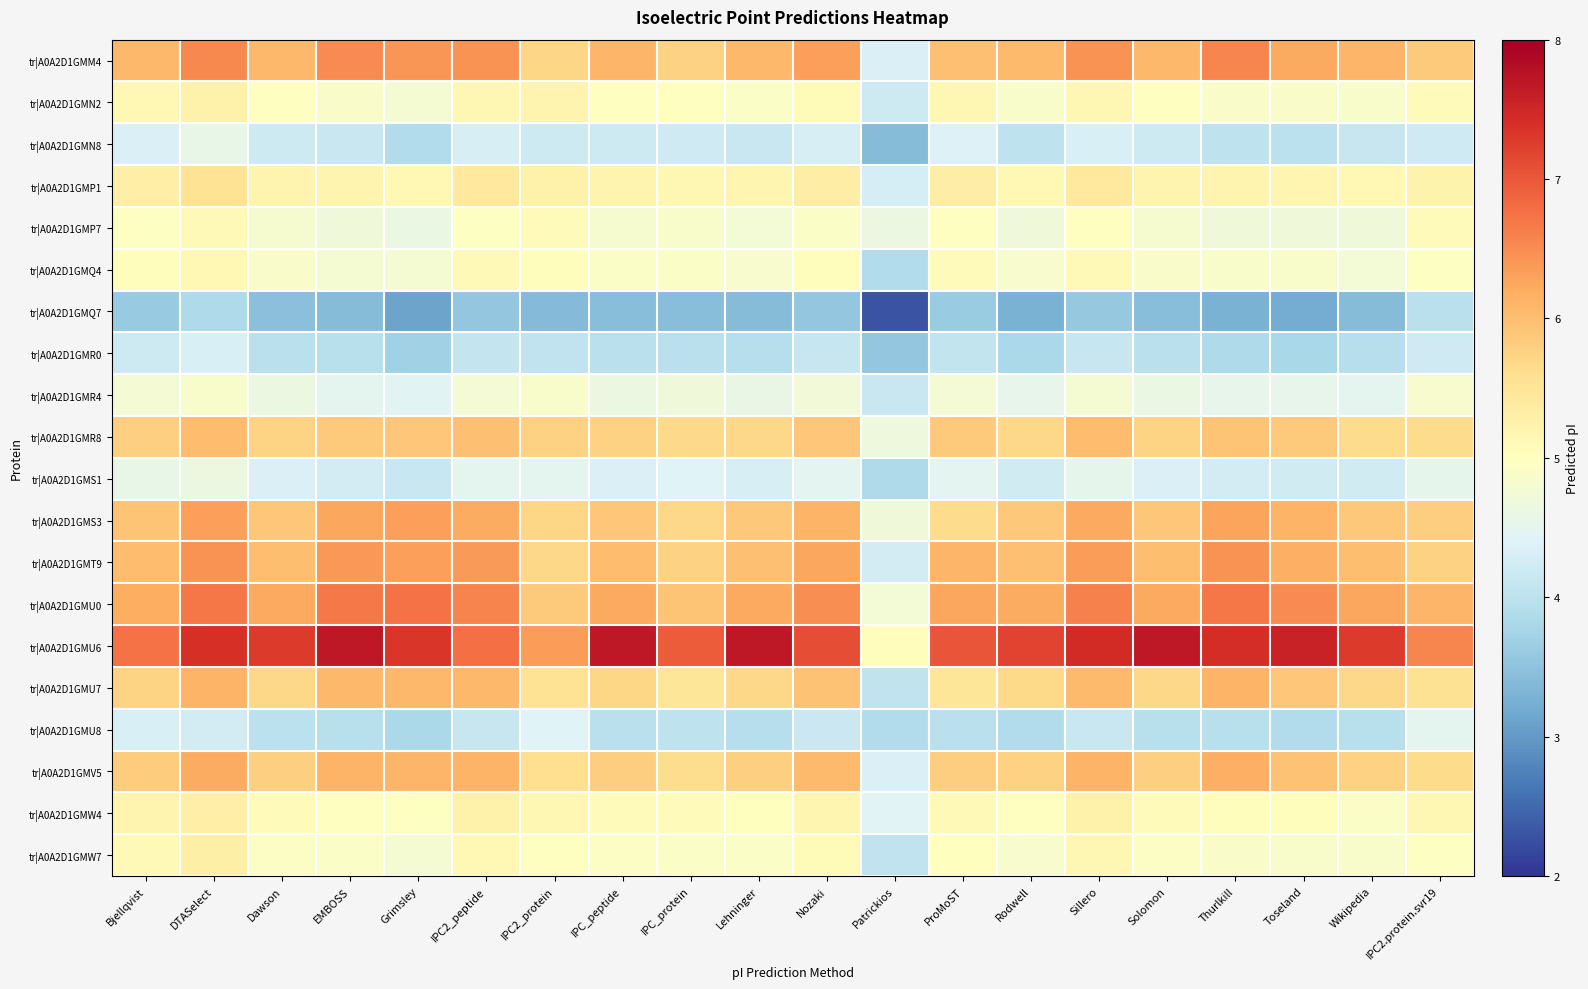

Reading left to right, extract all data points from this chart.

tr|A0A2D1GMM4: Bjellqvist=6.1	DTASelect=6.5	Dawson=6.1	EMBOSS=6.5	Grimsley=6.4	IPC2_peptide=6.4	IPC2_protein=5.7	IPC_peptide=6.1	IPC_protein=5.8	Lehninger=6.1	Nozaki=6.3	Patrickios=4.4	ProMoST=6.0	Rodwell=6.0	Sillero=6.4	Solomon=6.1	Thurlkill=6.5	Toseland=6.2	Wikipedia=6.1	IPC2.protein.svr19=5.8
tr|A0A2D1GMN2: Bjellqvist=5.1	DTASelect=5.3	Dawson=5.0	EMBOSS=4.9	Grimsley=4.8	IPC2_peptide=5.1	IPC2_protein=5.2	IPC_peptide=5.0	IPC_protein=5.0	Lehninger=4.9	Nozaki=5.1	Patrickios=4.2	ProMoST=5.1	Rodwell=4.9	Sillero=5.2	Solomon=5.0	Thurlkill=4.9	Toseland=4.9	Wikipedia=4.9	IPC2.protein.svr19=5.1
tr|A0A2D1GMN8: Bjellqvist=4.4	DTASelect=4.6	Dawson=4.2	EMBOSS=4.1	Grimsley=3.9	IPC2_peptide=4.3	IPC2_protein=4.2	IPC_peptide=4.2	IPC_protein=4.2	Lehninger=4.2	Nozaki=4.3	Patrickios=3.4	ProMoST=4.4	Rodwell=4.0	Sillero=4.3	Solomon=4.2	Thurlkill=4.0	Toseland=4.0	Wikipedia=4.1	IPC2.protein.svr19=4.2
tr|A0A2D1GMP1: Bjellqvist=5.3	DTASelect=5.5	Dawson=5.2	EMBOSS=5.2	Grimsley=5.1	IPC2_peptide=5.4	IPC2_protein=5.3	IPC_peptide=5.2	IPC_protein=5.2	Lehninger=5.2	Nozaki=5.3	Patrickios=4.3	ProMoST=5.3	Rodwell=5.1	Sillero=5.4	Solomon=5.2	Thurlkill=5.2	Toseland=5.2	Wikipedia=5.1	IPC2.protein.svr19=5.2
tr|A0A2D1GMP7: Bjellqvist=5.0	DTASelect=5.1	Dawson=4.8	EMBOSS=4.7	Grimsley=4.6	IPC2_peptide=5.0	IPC2_protein=5.1	IPC_peptide=4.8	IPC_protein=4.9	Lehninger=4.8	Nozaki=4.9	Patrickios=4.6	ProMoST=5.0	Rodwell=4.7	Sillero=5.0	Solomon=4.8	Thurlkill=4.7	Toseland=4.7	Wikipedia=4.7	IPC2.protein.svr19=5.1
tr|A0A2D1GMQ4: Bjellqvist=5.0	DTASelect=5.1	Dawson=4.9	EMBOSS=4.8	Grimsley=4.8	IPC2_peptide=5.1	IPC2_protein=5.0	IPC_peptide=4.9	IPC_protein=4.9	Lehninger=4.9	Nozaki=5.0	Patrickios=3.9	ProMoST=5.1	Rodwell=4.8	Sillero=5.1	Solomon=4.9	Thurlkill=4.9	Toseland=4.9	Wikipedia=4.7	IPC2.protein.svr19=5.0
tr|A0A2D1GMQ7: Bjellqvist=3.6	DTASelect=3.8	Dawson=3.5	EMBOSS=3.4	Grimsley=3.1	IPC2_peptide=3.6	IPC2_protein=3.4	IPC_peptide=3.4	IPC_protein=3.5	Lehninger=3.4	Nozaki=3.6	Patrickios=2.3	ProMoST=3.6	Rodwell=3.3	Sillero=3.6	Solomon=3.5	Thurlkill=3.3	Toseland=3.2	Wikipedia=3.4	IPC2.protein.svr19=4.0
tr|A0A2D1GMR0: Bjellqvist=4.2	DTASelect=4.3	Dawson=4.0	EMBOSS=3.9	Grimsley=3.7	IPC2_peptide=4.1	IPC2_protein=4.0	IPC_peptide=4.0	IPC_protein=4.0	Lehninger=3.9	Nozaki=4.1	Patrickios=3.6	ProMoST=4.1	Rodwell=3.8	Sillero=4.1	Solomon=4.0	Thurlkill=3.8	Toseland=3.8	Wikipedia=3.9	IPC2.protein.svr19=4.2
tr|A0A2D1GMR4: Bjellqvist=4.8	DTASelect=4.9	Dawson=4.6	EMBOSS=4.5	Grimsley=4.4	IPC2_peptide=4.8	IPC2_protein=4.9	IPC_peptide=4.6	IPC_protein=4.7	Lehninger=4.6	Nozaki=4.7	Patrickios=4.2	ProMoST=4.8	Rodwell=4.5	Sillero=4.8	Solomon=4.6	Thurlkill=4.5	Toseland=4.5	Wikipedia=4.5	IPC2.protein.svr19=4.8
tr|A0A2D1GMR8: Bjellqvist=5.8	DTASelect=6.0	Dawson=5.7	EMBOSS=5.9	Grimsley=5.9	IPC2_peptide=6.0	IPC2_protein=5.8	IPC_peptide=5.8	IPC_protein=5.7	Lehninger=5.7	Nozaki=5.9	Patrickios=4.7	ProMoST=5.9	Rodwell=5.7	Sillero=6.0	Solomon=5.7	Thurlkill=5.9	Toseland=5.9	Wikipedia=5.6	IPC2.protein.svr19=5.7
tr|A0A2D1GMS1: Bjellqvist=4.6	DTASelect=4.6	Dawson=4.4	EMBOSS=4.3	Grimsley=4.1	IPC2_peptide=4.5	IPC2_protein=4.5	IPC_peptide=4.4	IPC_protein=4.4	Lehninger=4.3	Nozaki=4.5	Patrickios=3.8	ProMoST=4.5	Rodwell=4.2	Sillero=4.5	Solomon=4.4	Thurlkill=4.3	Toseland=4.2	Wikipedia=4.2	IPC2.protein.svr19=4.5
tr|A0A2D1GMS3: Bjellqvist=5.9	DTASelect=6.3	Dawson=5.9	EMBOSS=6.3	Grimsley=6.3	IPC2_peptide=6.2	IPC2_protein=5.7	IPC_peptide=5.9	IPC_protein=5.7	Lehninger=5.9	Nozaki=6.1	Patrickios=4.7	ProMoST=5.6	Rodwell=5.9	Sillero=6.2	Solomon=5.9	Thurlkill=6.3	Toseland=6.1	Wikipedia=5.9	IPC2.protein.svr19=5.8
tr|A0A2D1GMT9: Bjellqvist=6.0	DTASelect=6.4	Dawson=6.0	EMBOSS=6.4	Grimsley=6.3	IPC2_peptide=6.4	IPC2_protein=5.7	IPC_peptide=6.0	IPC_protein=5.8	Lehninger=6.0	Nozaki=6.2	Patrickios=4.3	ProMoST=6.1	Rodwell=6.0	Sillero=6.4	Solomon=6.0	Thurlkill=6.4	Toseland=6.2	Wikipedia=6.0	IPC2.protein.svr19=5.8
tr|A0A2D1GMU0: Bjellqvist=6.2	DTASelect=6.7	Dawson=6.2	EMBOSS=6.7	Grimsley=6.8	IPC2_peptide=6.6	IPC2_protein=5.9	IPC_peptide=6.2	IPC_protein=5.9	Lehninger=6.2	Nozaki=6.5	Patrickios=4.7	ProMoST=6.2	Rodwell=6.2	Sillero=6.6	Solomon=6.2	Thurlkill=6.7	Toseland=6.5	Wikipedia=6.2	IPC2.protein.svr19=6.1
tr|A0A2D1GMU6: Bjellqvist=6.8	DTASelect=7.4	Dawson=7.3	EMBOSS=7.7	Grimsley=7.3	IPC2_peptide=6.8	IPC2_protein=6.4	IPC_peptide=7.7	IPC_protein=7.0	Lehninger=7.7	Nozaki=7.1	Patrickios=5.0	ProMoST=7.0	Rodwell=7.2	Sillero=7.5	Solomon=7.7	Thurlkill=7.4	Toseland=7.6	Wikipedia=7.3	IPC2.protein.svr19=6.6
tr|A0A2D1GMU7: Bjellqvist=5.7	DTASelect=6.1	Dawson=5.7	EMBOSS=6.1	Grimsley=6.1	IPC2_peptide=6.1	IPC2_protein=5.5	IPC_peptide=5.7	IPC_protein=5.5	Lehninger=5.7	Nozaki=5.9	Patrickios=4.0	ProMoST=5.5	Rodwell=5.7	Sillero=6.0	Solomon=5.7	Thurlkill=6.1	Toseland=5.9	Wikipedia=5.7	IPC2.protein.svr19=5.6
tr|A0A2D1GMU8: Bjellqvist=4.3	DTASelect=4.3	Dawson=4.0	EMBOSS=3.9	Grimsley=3.8	IPC2_peptide=4.1	IPC2_protein=4.4	IPC_peptide=4.0	IPC_protein=4.0	Lehninger=3.9	Nozaki=4.2	Patrickios=3.9	ProMoST=4.0	Rodwell=3.9	Sillero=4.2	Solomon=4.0	Thurlkill=4.0	Toseland=3.9	Wikipedia=3.9	IPC2.protein.svr19=4.5
tr|A0A2D1GMV5: Bjellqvist=5.8	DTASelect=6.2	Dawson=5.8	EMBOSS=6.1	Grimsley=6.1	IPC2_peptide=6.1	IPC2_protein=5.6	IPC_peptide=5.8	IPC_protein=5.6	Lehninger=5.8	Nozaki=6.0	Patrickios=4.4	ProMoST=5.8	Rodwell=5.8	Sillero=6.1	Solomon=5.8	Thurlkill=6.2	Toseland=5.9	Wikipedia=5.8	IPC2.protein.svr19=5.6
tr|A0A2D1GMW4: Bjellqvist=5.2	DTASelect=5.3	Dawson=5.1	EMBOSS=5.0	Grimsley=5.0	IPC2_peptide=5.3	IPC2_protein=5.1	IPC_peptide=5.1	IPC_protein=5.1	Lehninger=5.0	Nozaki=5.2	Patrickios=4.4	ProMoST=5.1	Rodwell=5.0	Sillero=5.3	Solomon=5.1	Thurlkill=5.0	Toseland=5.0	Wikipedia=4.9	IPC2.protein.svr19=5.2
tr|A0A2D1GMW7: Bjellqvist=5.1	DTASelect=5.3	Dawson=5.0	EMBOSS=4.9	Grimsley=4.8	IPC2_peptide=5.1	IPC2_protein=5.0	IPC_peptide=5.0	IPC_protein=4.9	Lehninger=4.9	Nozaki=5.1	Patrickios=4.1	ProMoST=5.0	Rodwell=4.9	Sillero=5.1	Solomon=5.0	Thurlkill=4.9	Toseland=4.9	Wikipedia=4.9	IPC2.protein.svr19=5.0